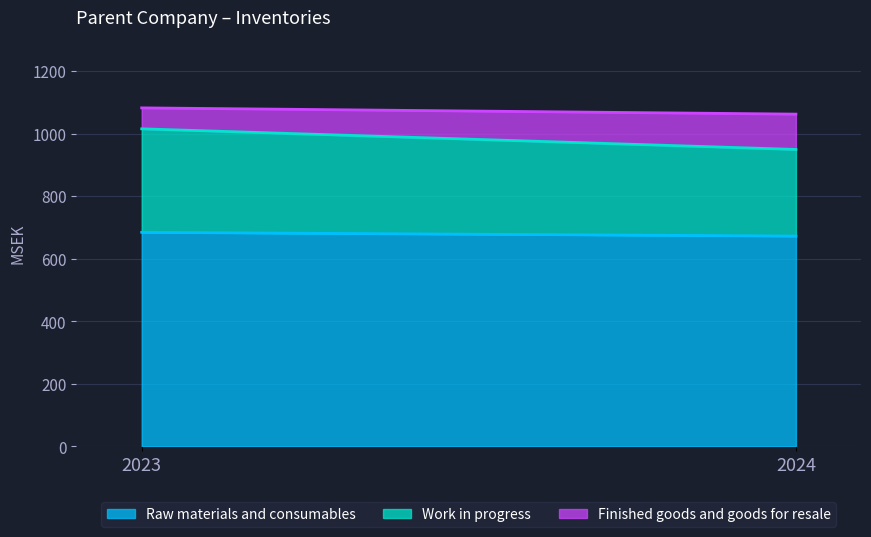

How many lines are shown in the chart?

3